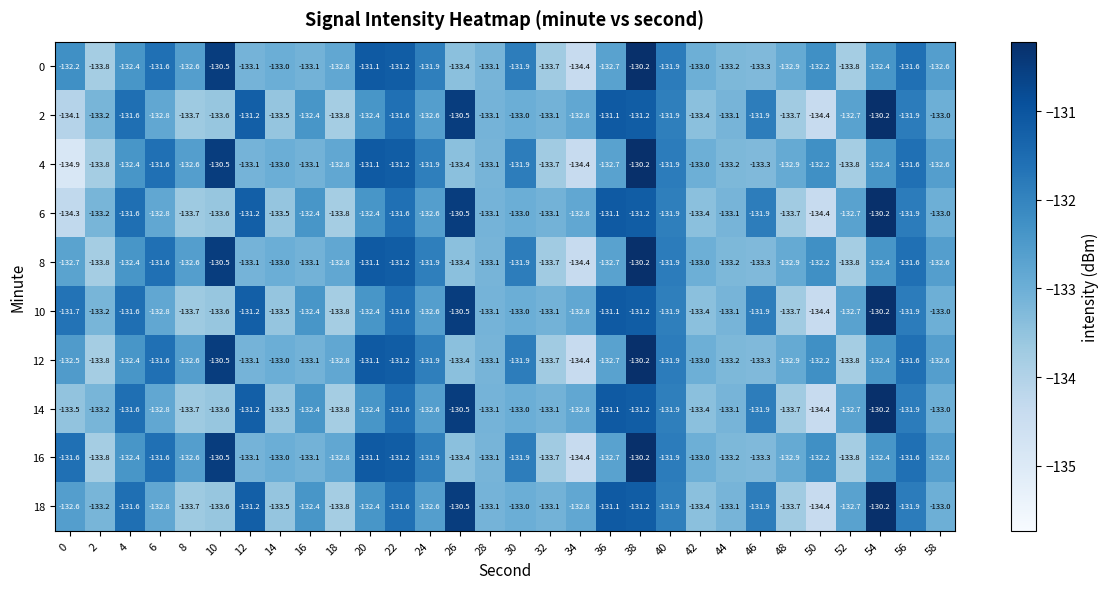

The 6 series shows -133.1 at 32. True or false?

True